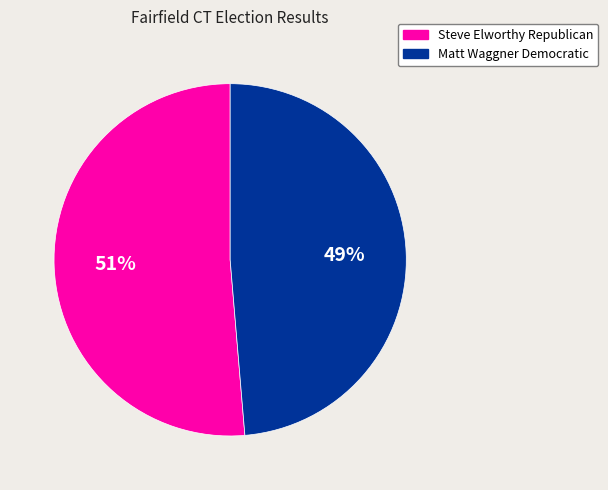

Is there a majority slice in this chart?

Yes